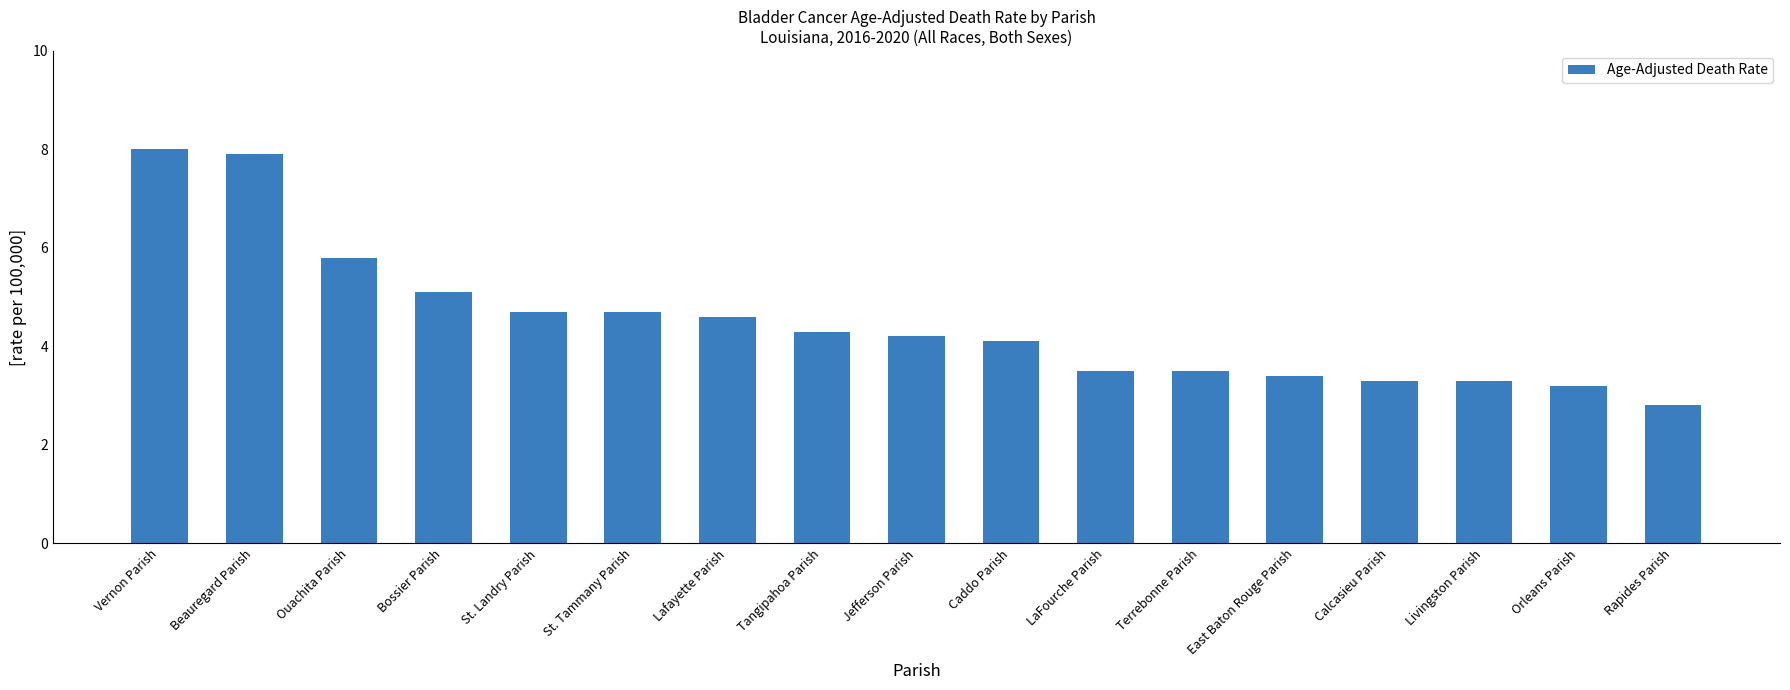

What is the change in value from Tangipahoa Parish to Livingston Parish?

-1.0